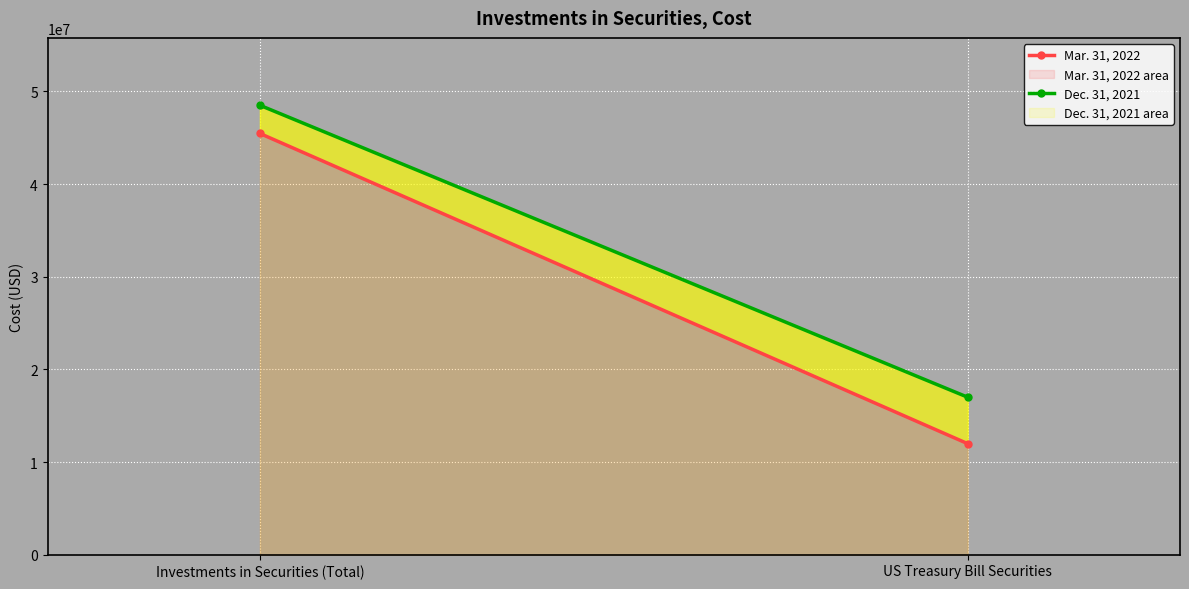

Is it true that Dec. 31, 2021 equals 28370407 at Investments in Securities (Total)?

False